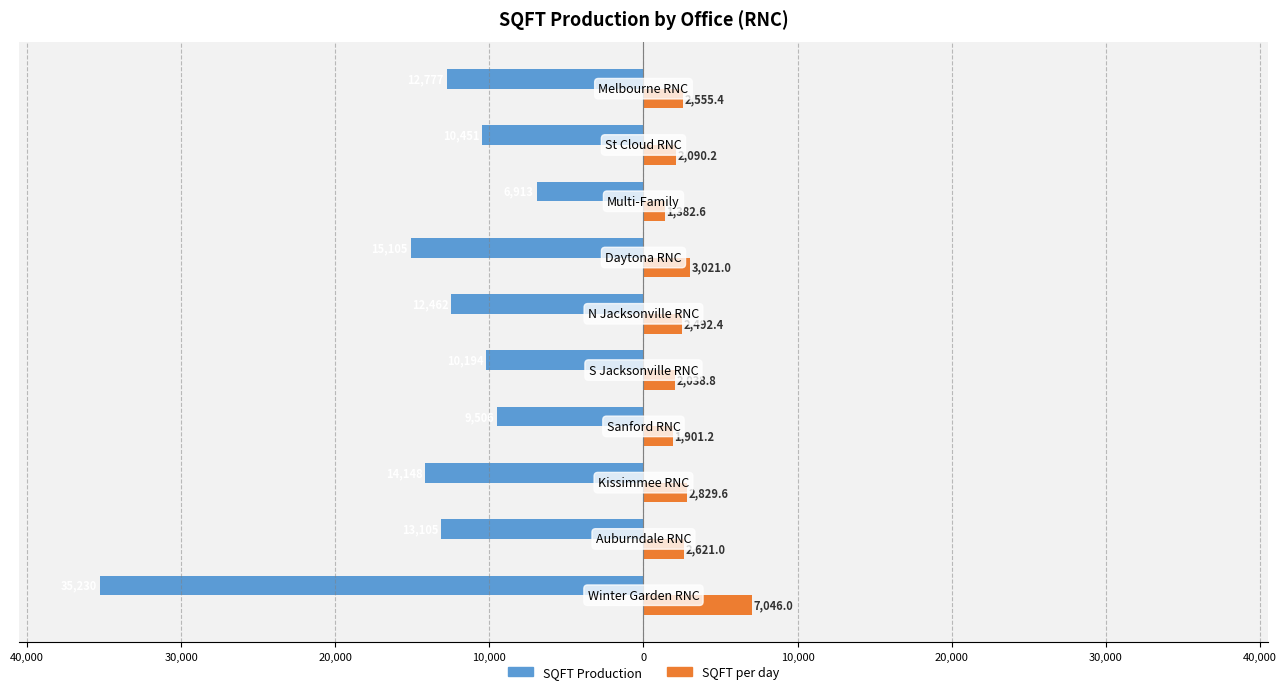

What are all the series names shown in the legend?

SQFT Production, SQFT per day